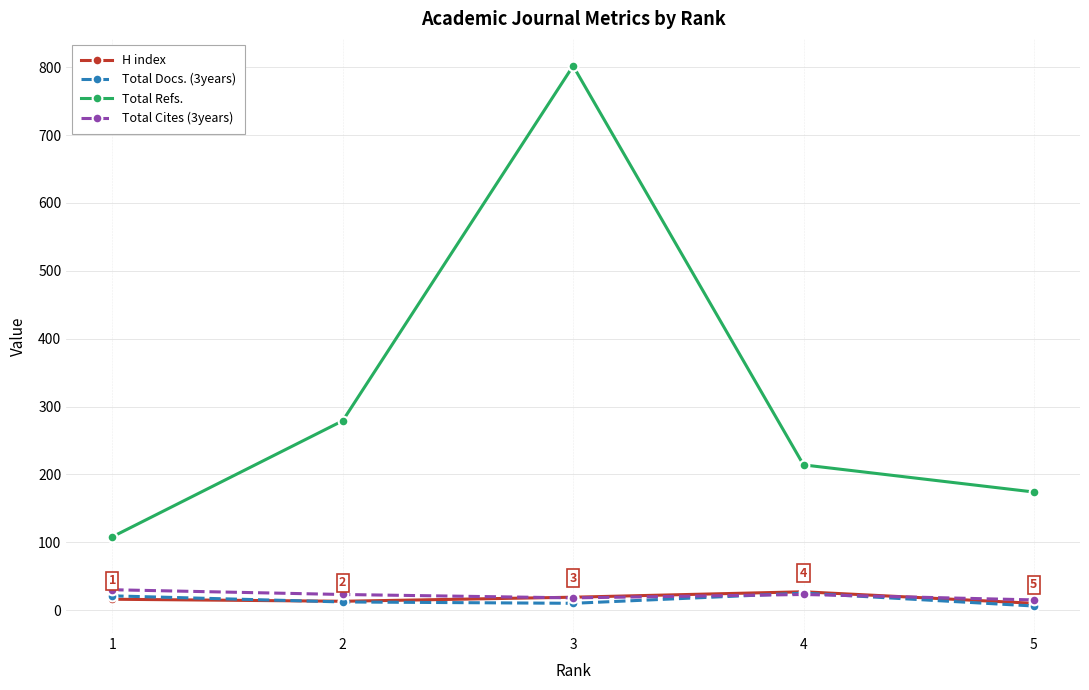

Between 3 and 4, which series saw the biggest shift?

Total Refs.